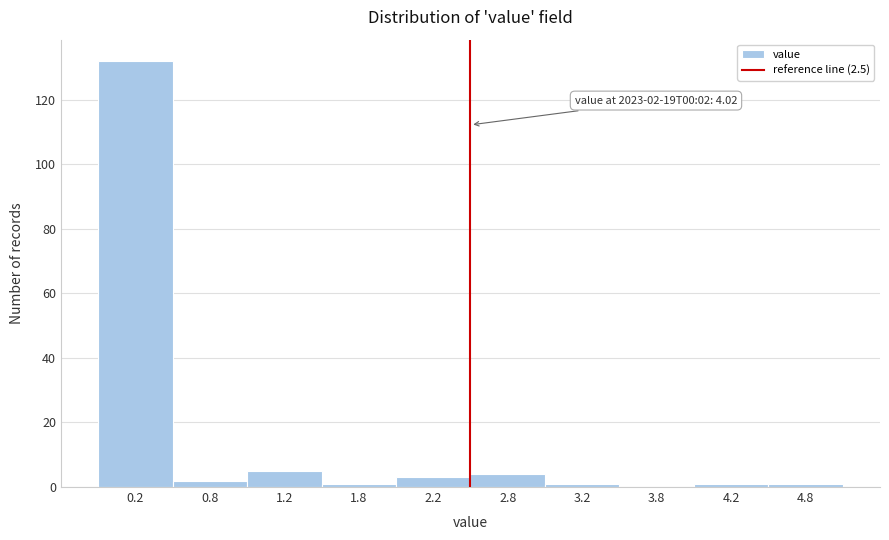

Which range on the x-axis has the tallest bar?

0.0 to 0.5